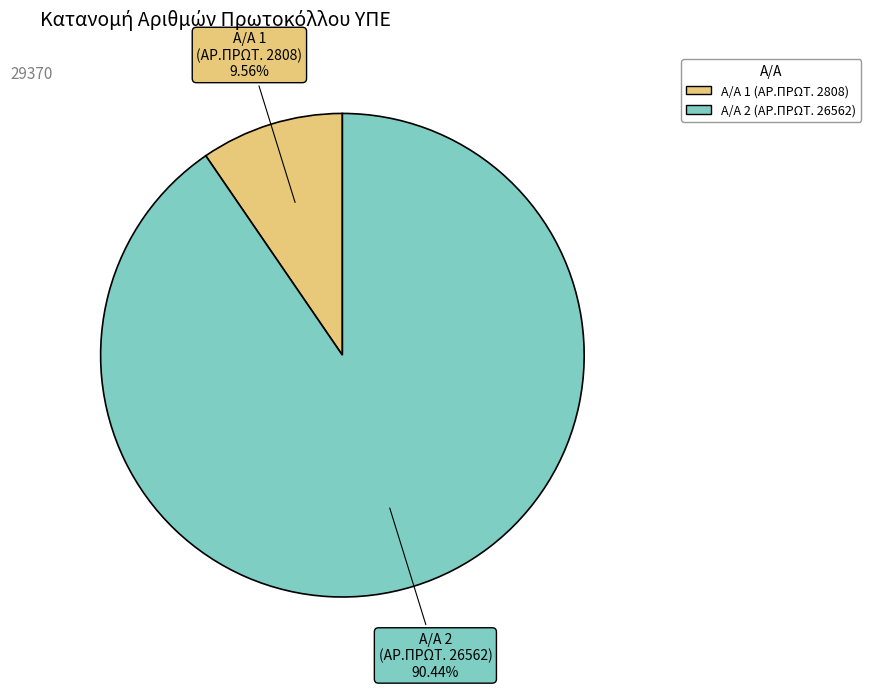

Is there a majority slice in this chart?

Yes